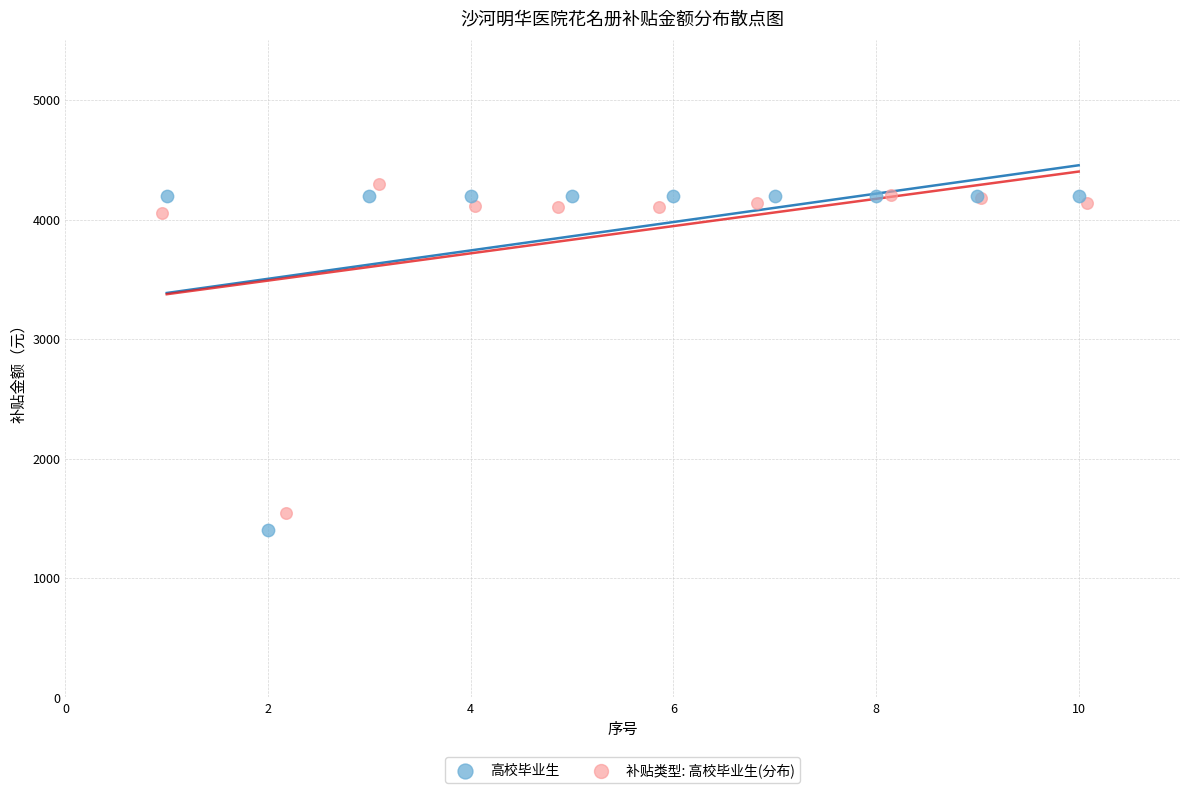

Which series has the widest spread of Y values?

高校毕业生